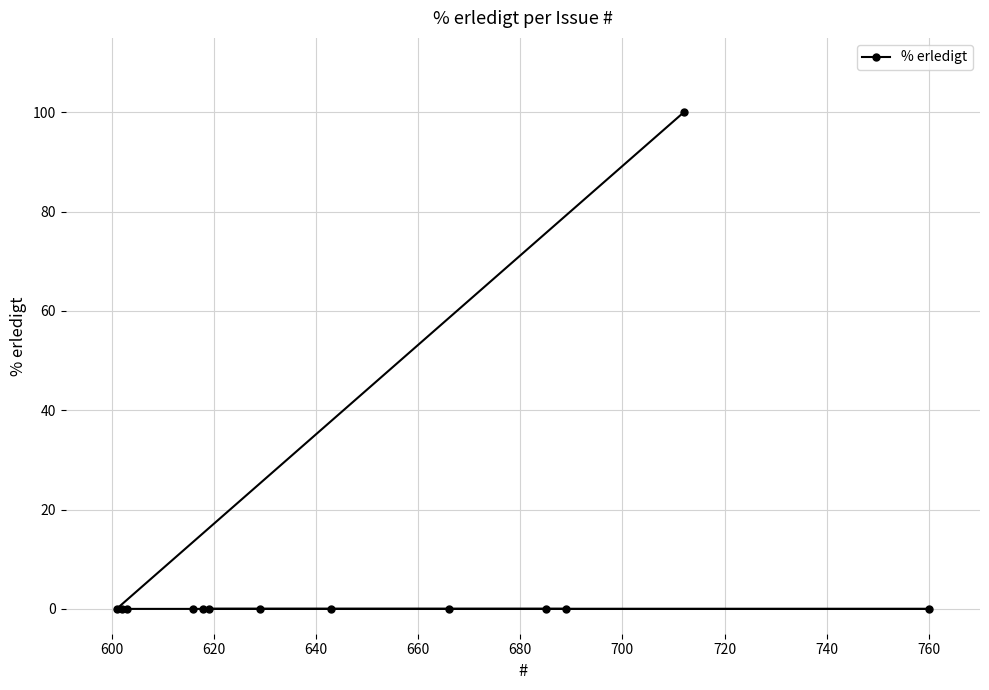

How many values are above zero?

1